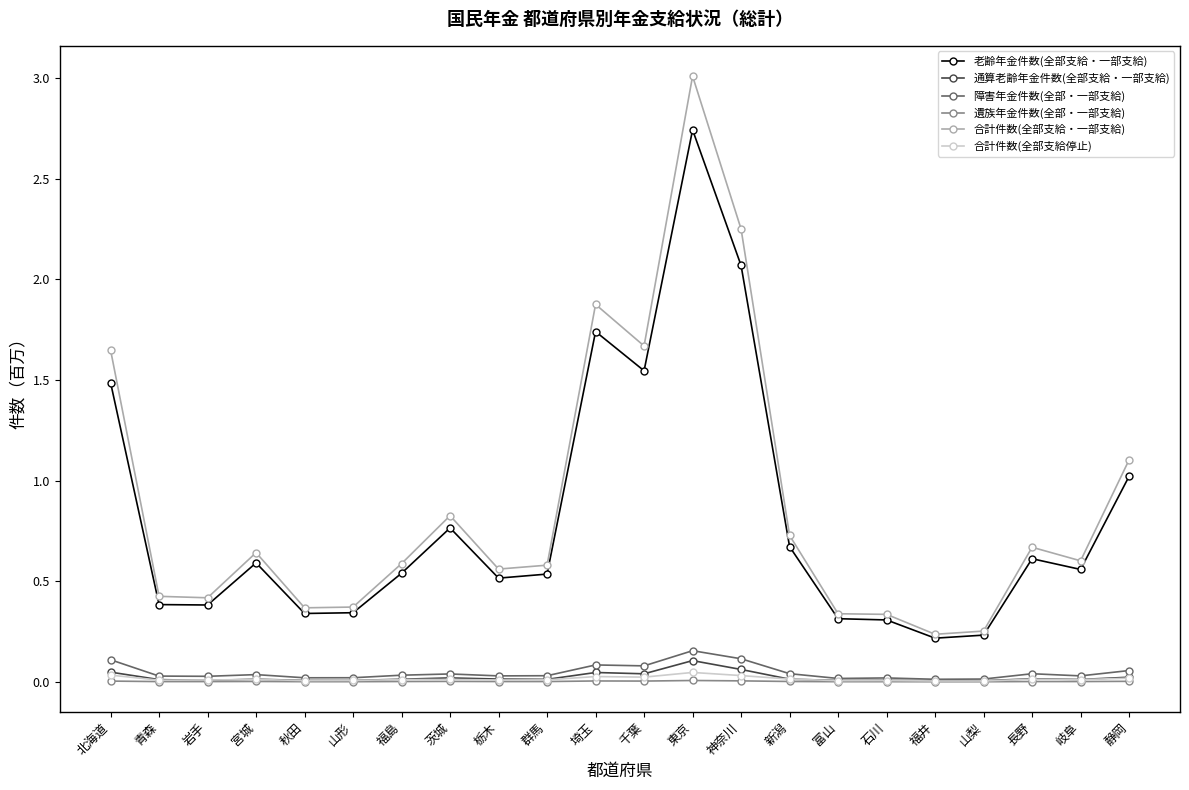

What is the maximum value shown in the chart?

3.0